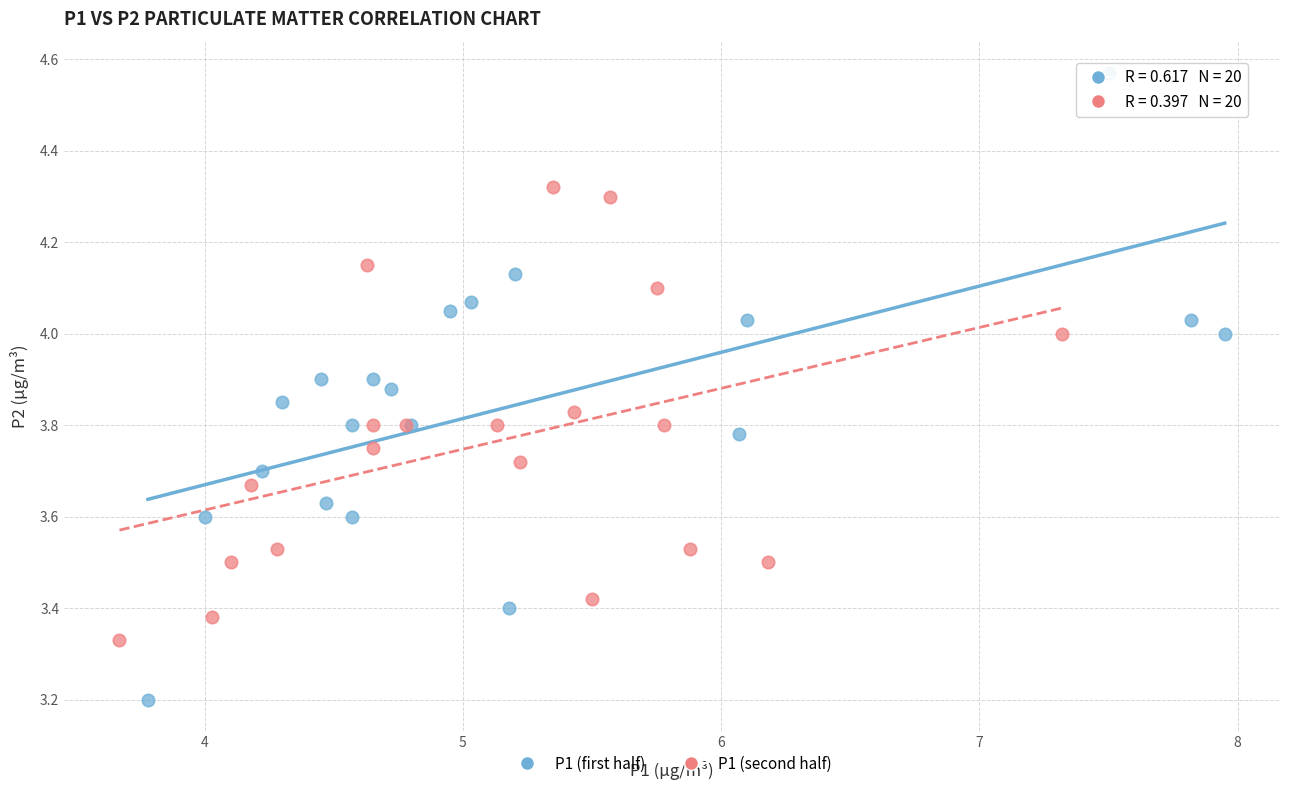

Which series has the largest Y range (max minus min)?

P1 (first half)